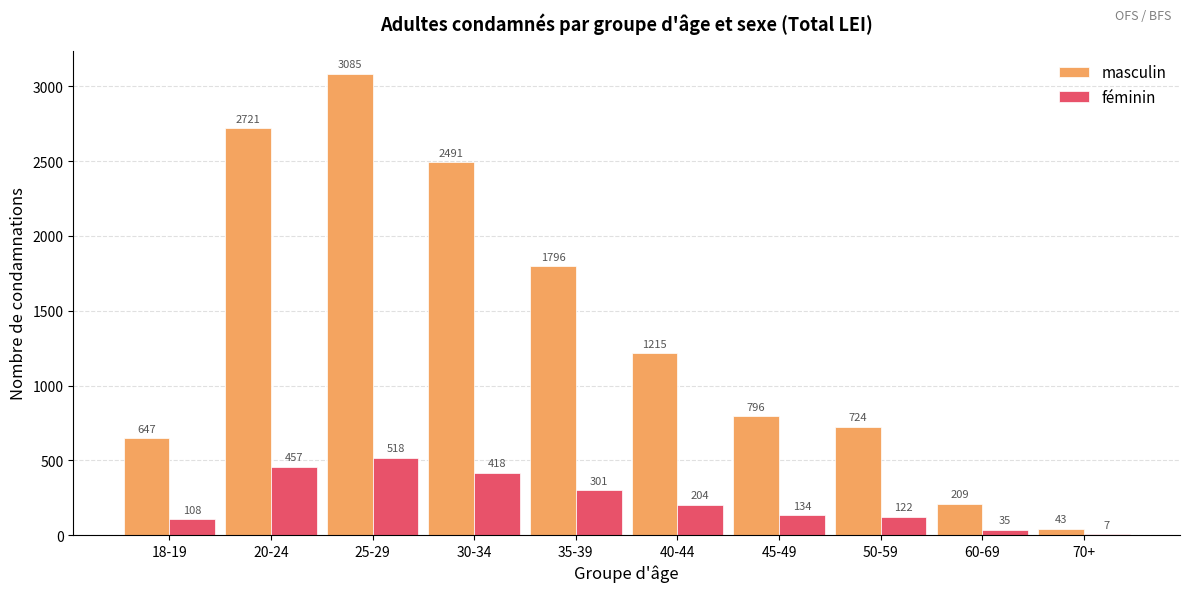

What is the average value of the féminin series?

230